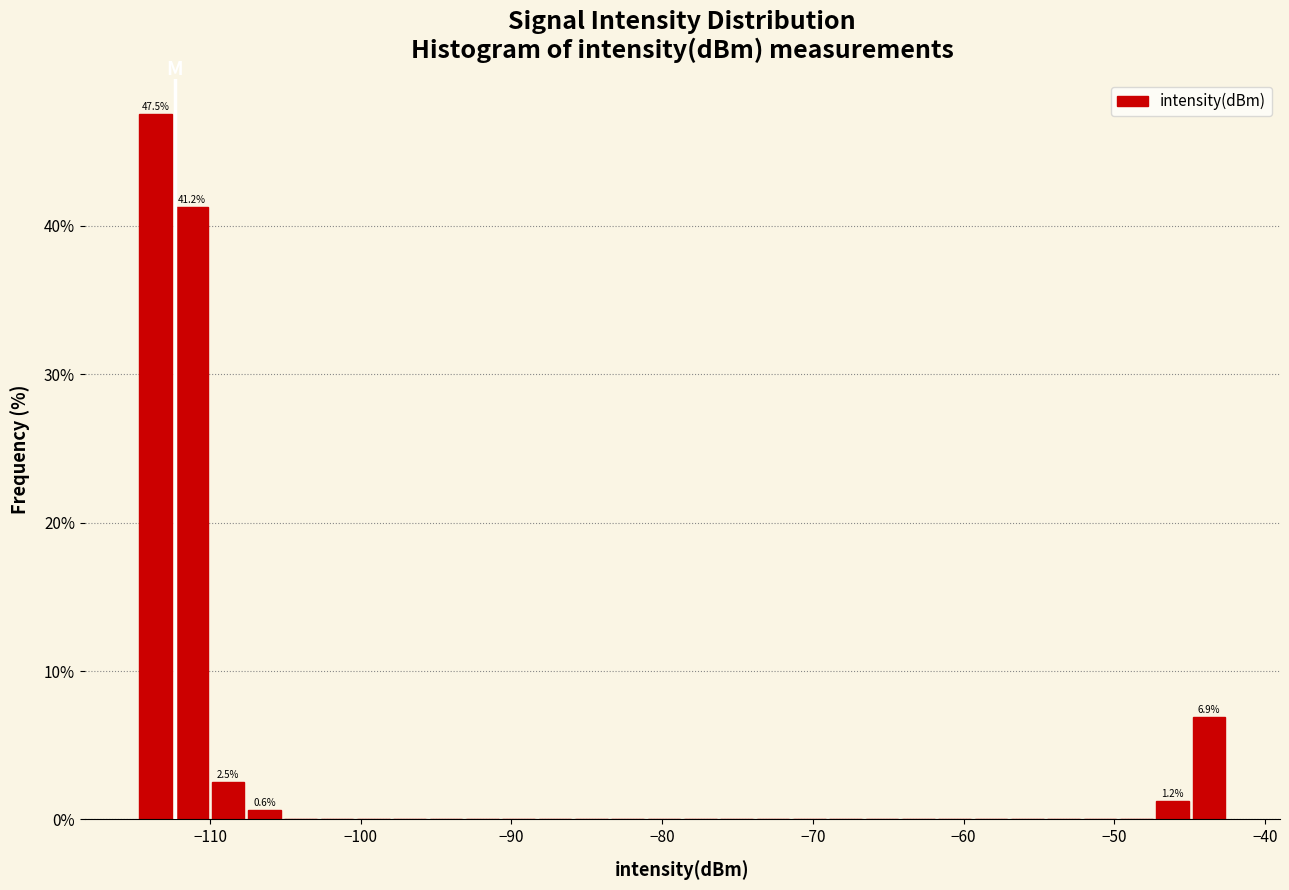

Read against the x-axis, roughly where is the centre of the tallest bar?

-114